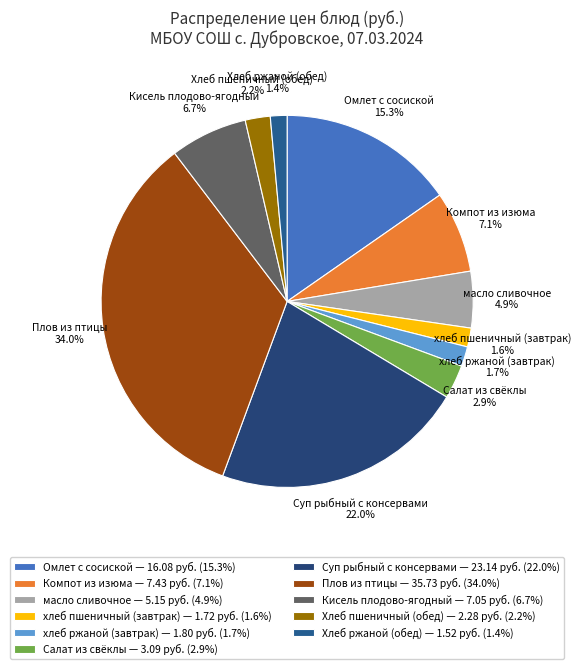

Count the number of slices in the pie.

11